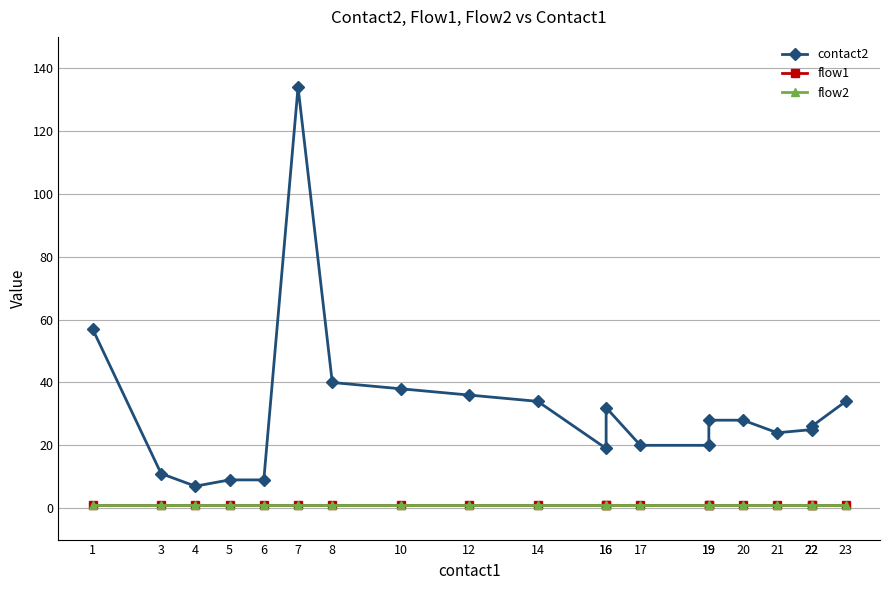

How many lines are shown in the chart?

3